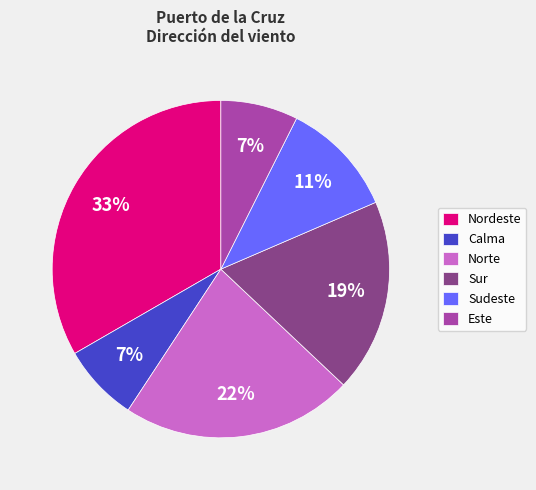

Which category has the biggest portion of the pie?

Nordeste